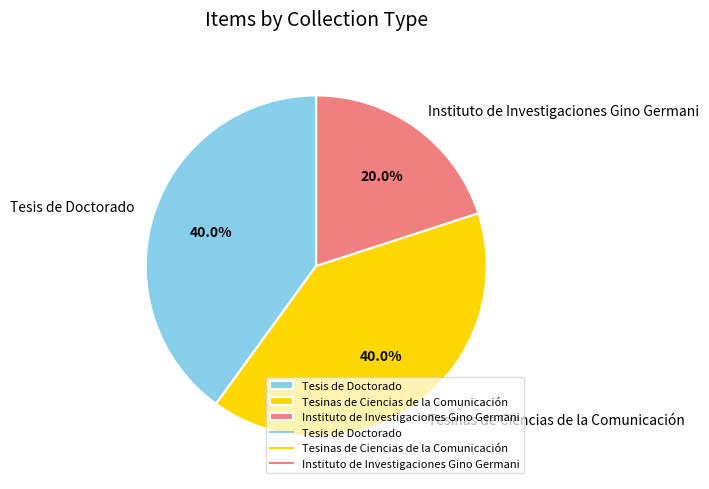

Which has a higher value, Tesis de Doctorado or Instituto de Investigaciones Gino Germani?

Tesis de Doctorado